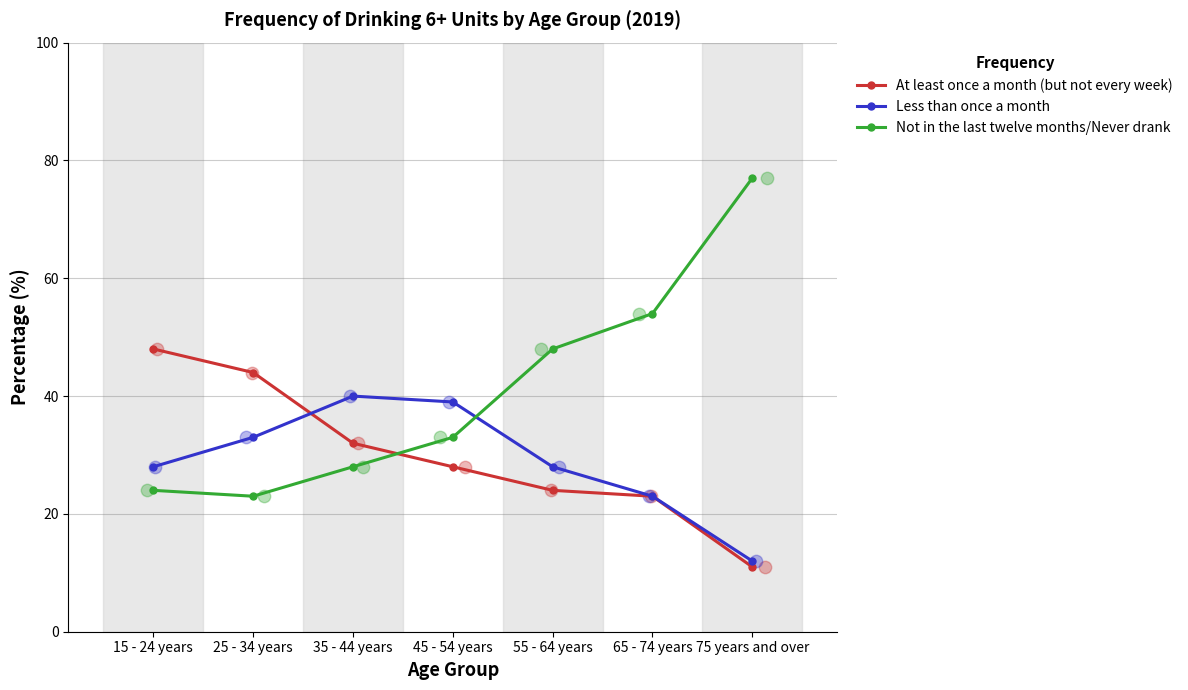

At which category is the sum across all series the highest?

15 - 24 years